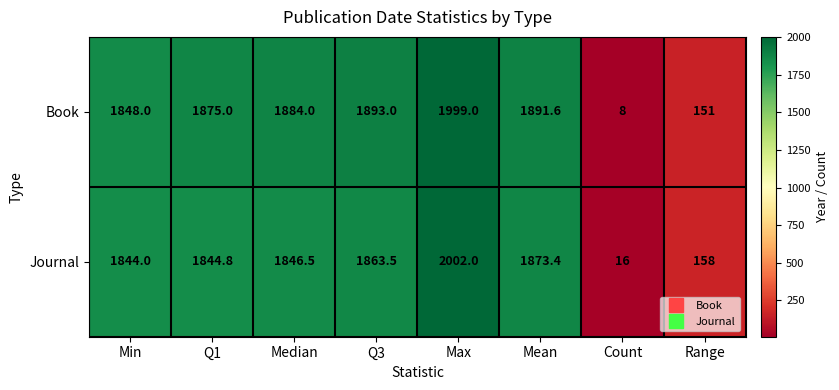

What is the smallest value displayed?

8.0